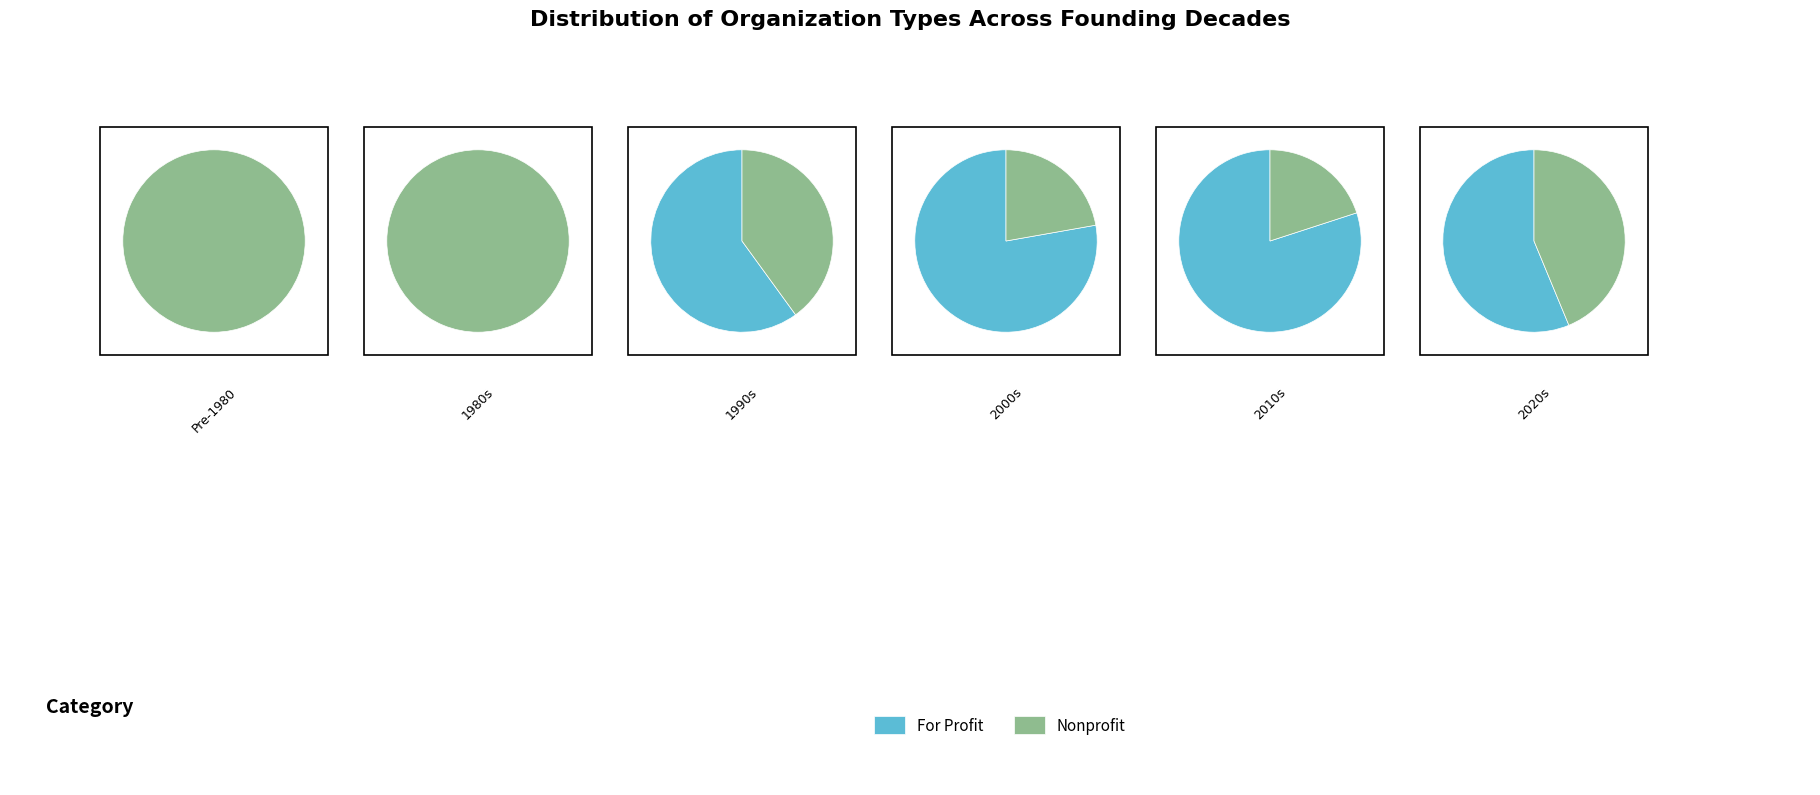

Is it true that 1 is 8% of the pie?

False